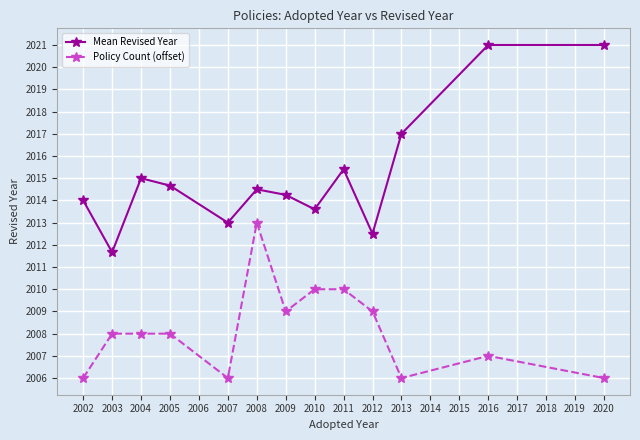

Which series has the largest range (max minus min)?

Mean Revised Year